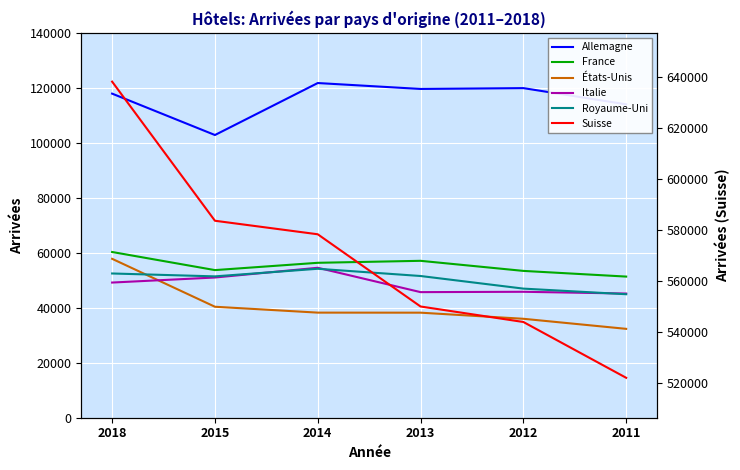

True or false: Suisse has more than 2 points higher than both neighbors.

False